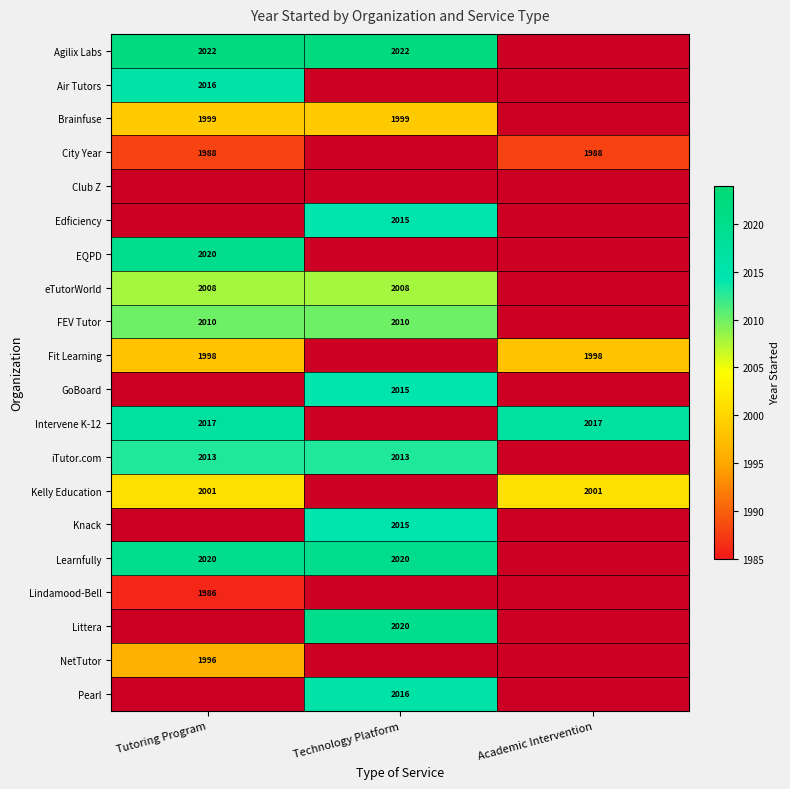

The Edficiency series shows 1120 at Technology Platform. True or false?

False